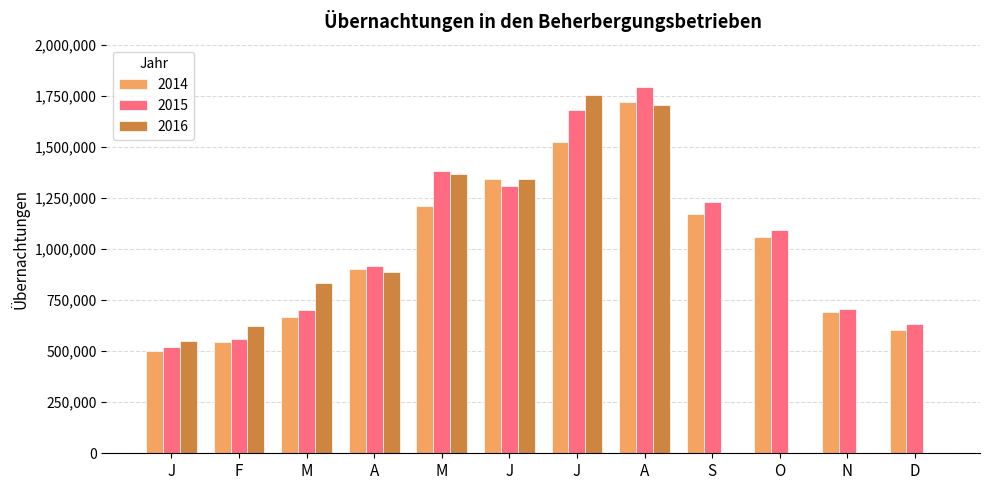

Which category has the highest value in the 2016 series?

J